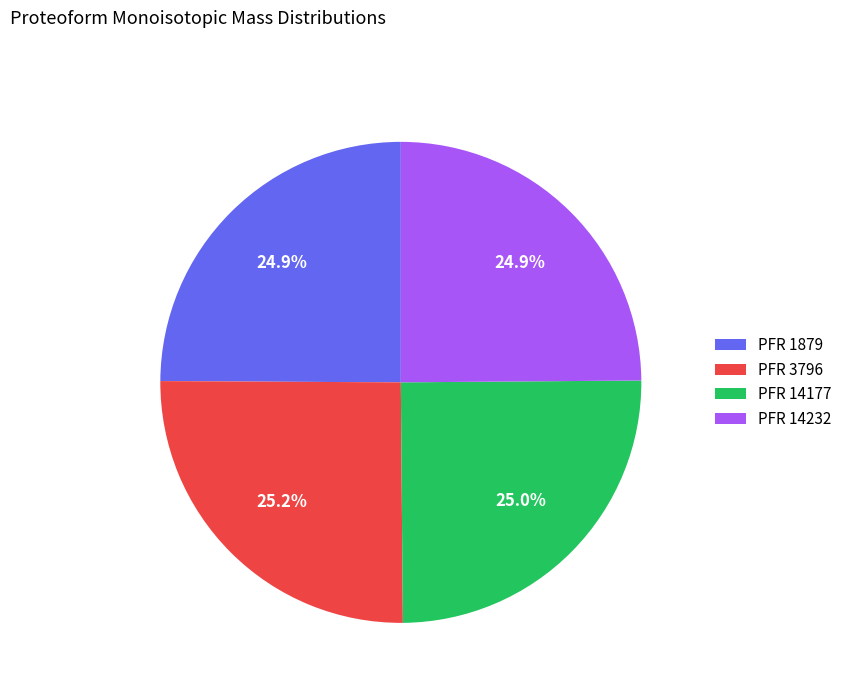

What percentage do PFR 14232 and PFR 1879 together represent?

49.8%